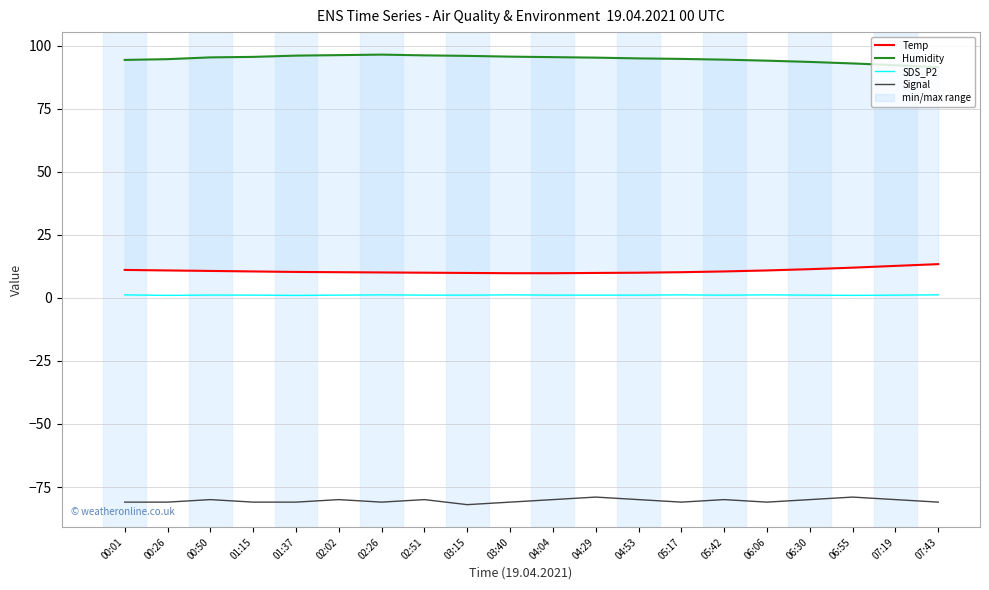

At which label does SDS_P2 reach its peak?

00:01